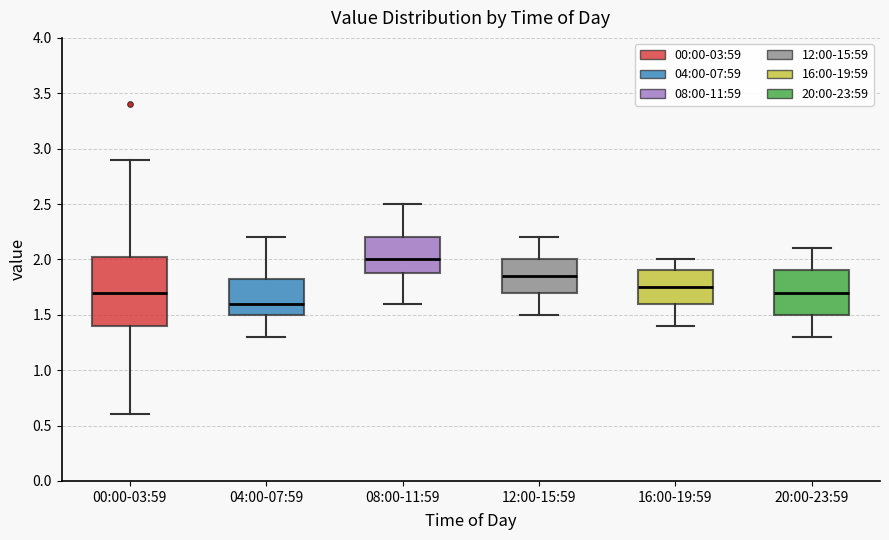

Which box has the lowest median line?

04:00-07:59